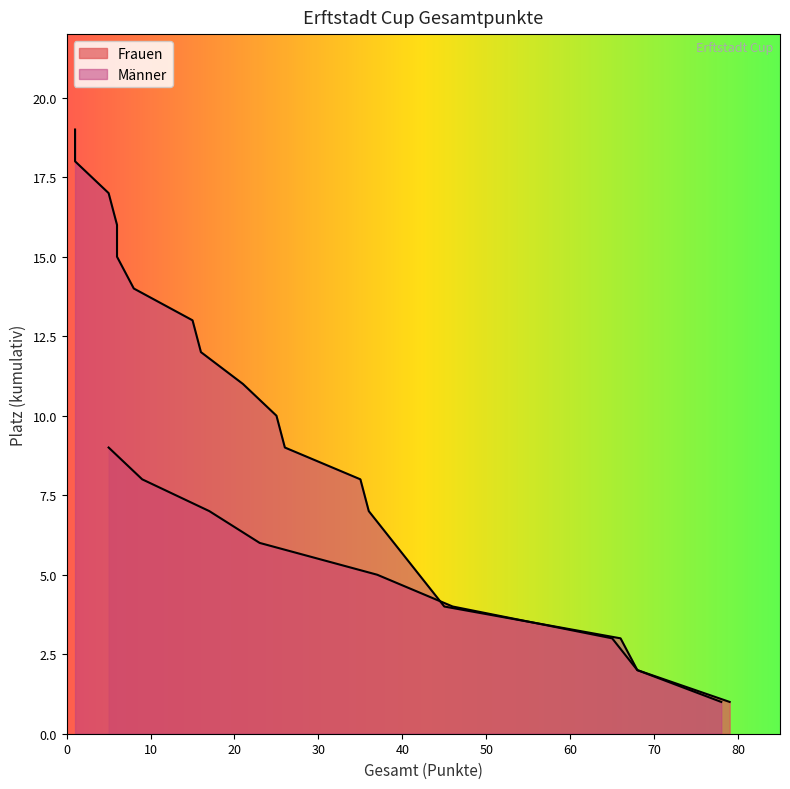

Reading left to right, what are all the values shown in this chart?

1	2	3	4	5	6	7	8	9